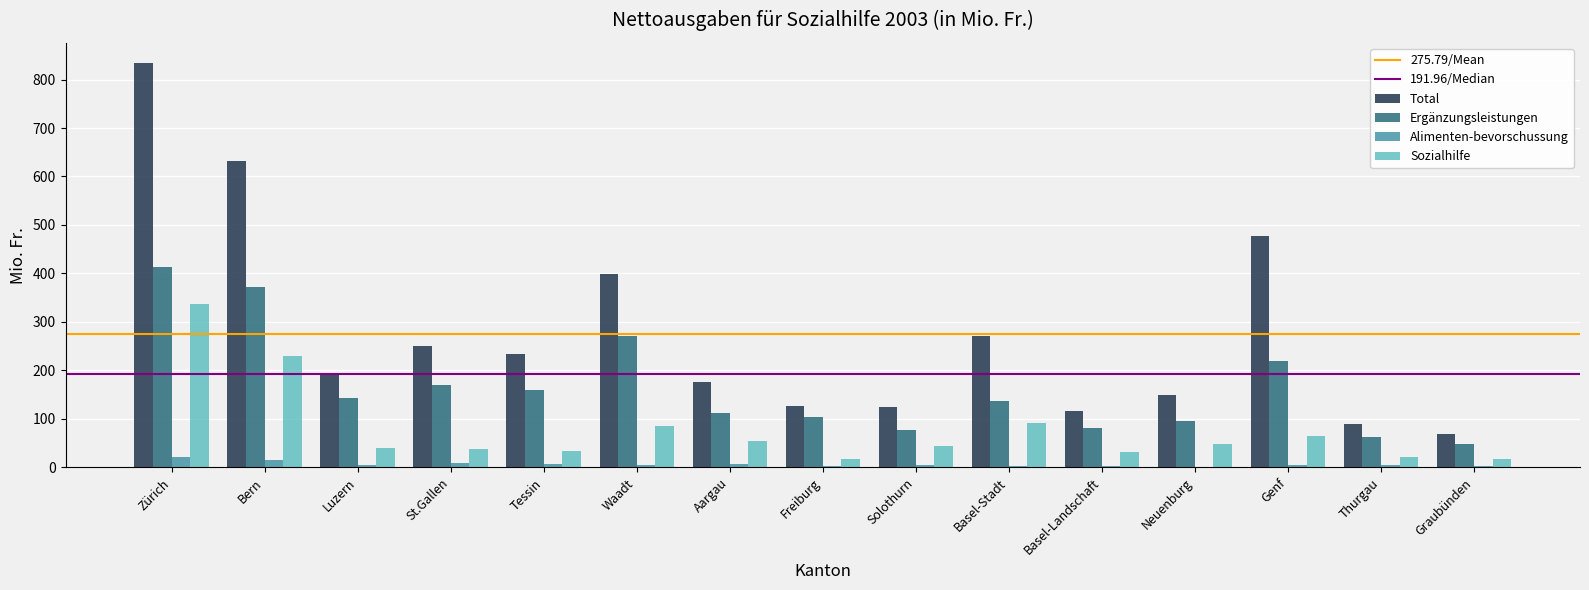

Are the bars grouped side by side (vs. stacked)?

Yes